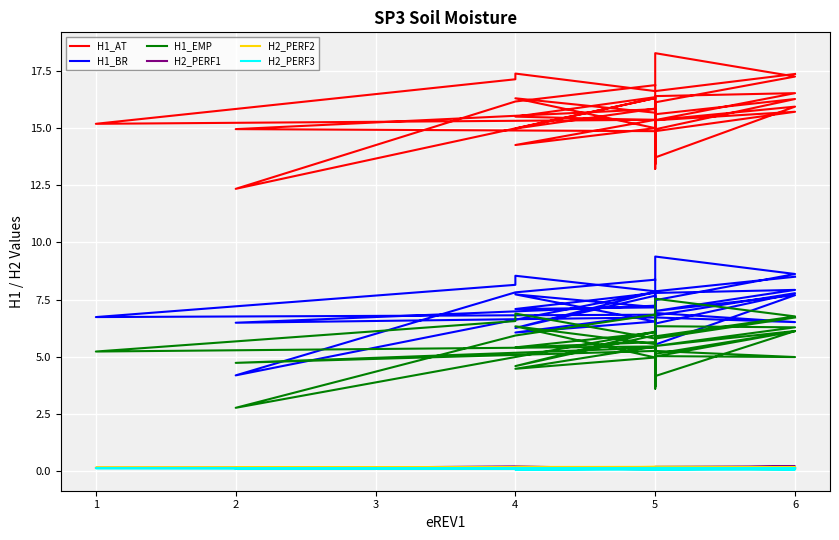

How many lines are shown in the chart?

6